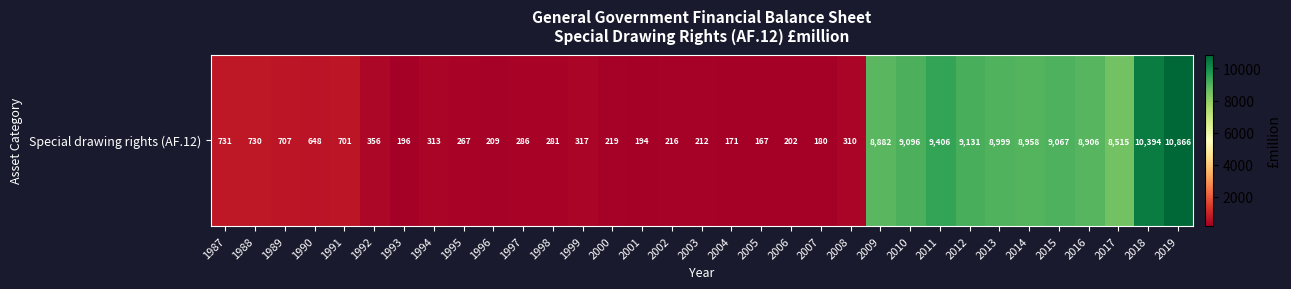

The chart shows a value of 188 at 1992. True or false?

False